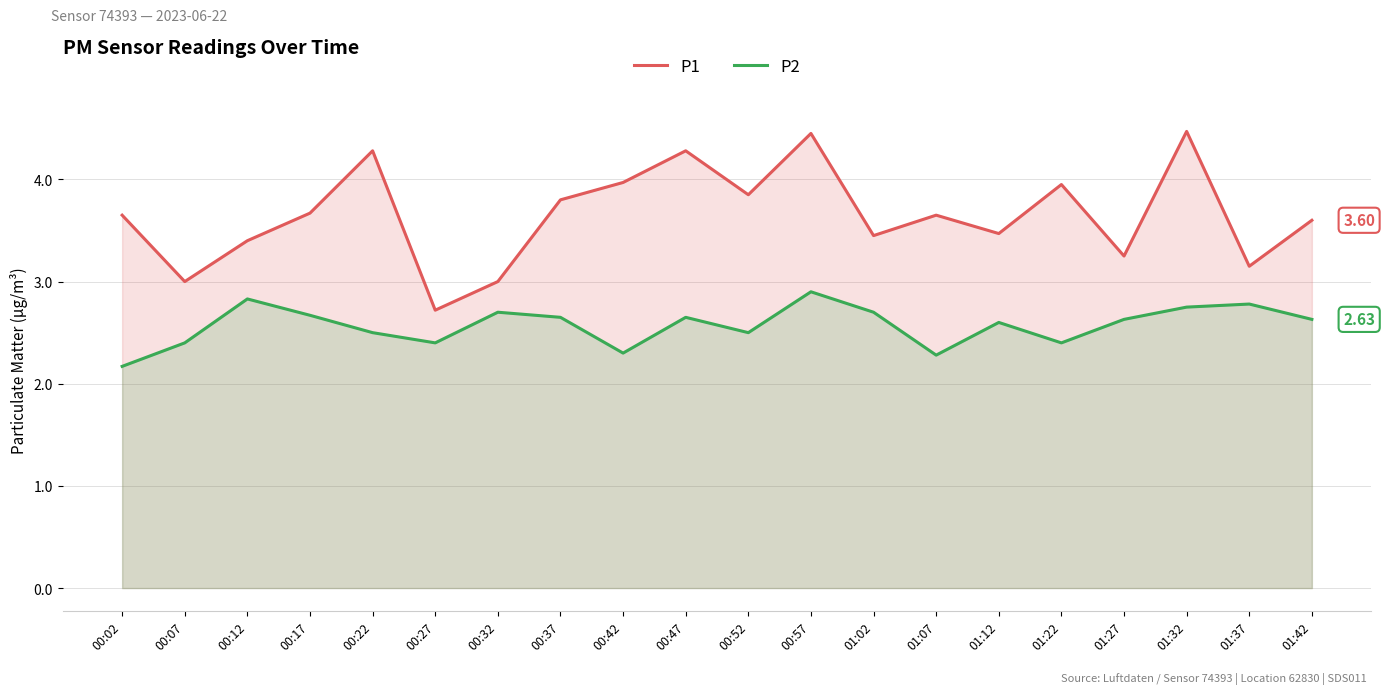

What is the minimum value for P1?

2.7